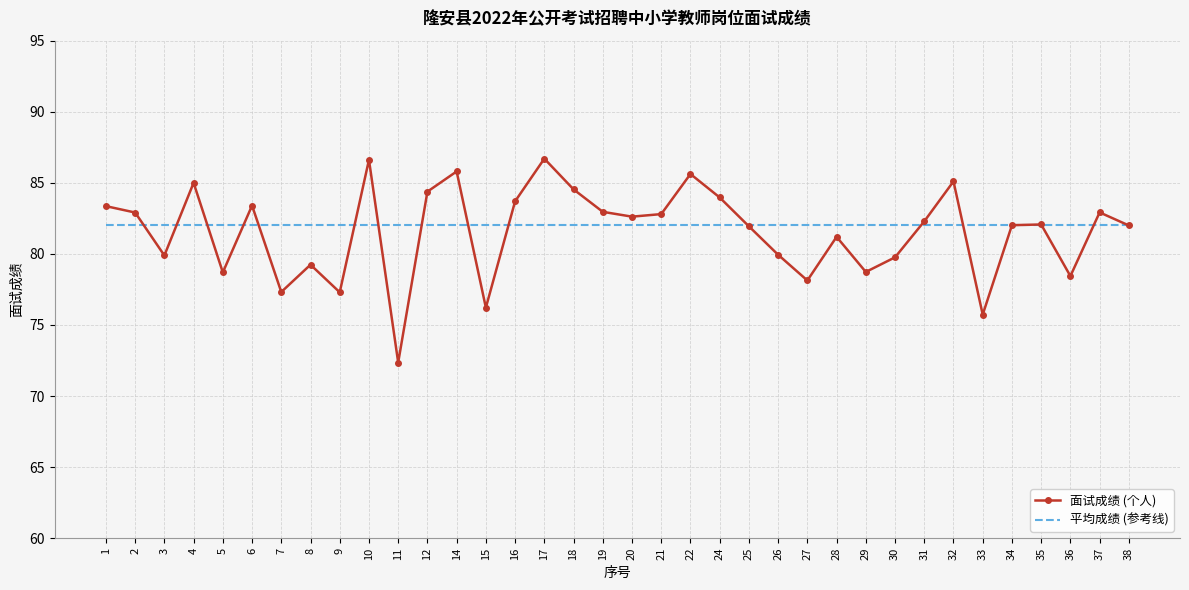

How many series are shown in this chart?

2